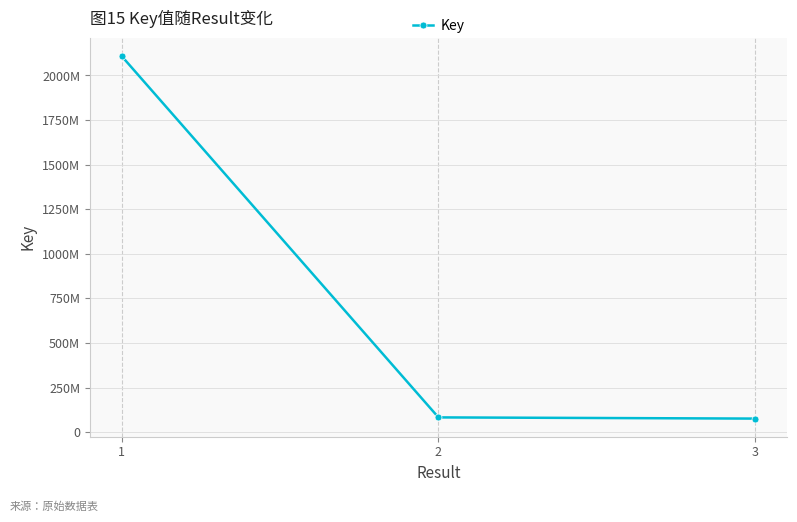

Reading left to right, transcribe all the data shown in this chart.

1=2109210253	2=82689718	3=75976884